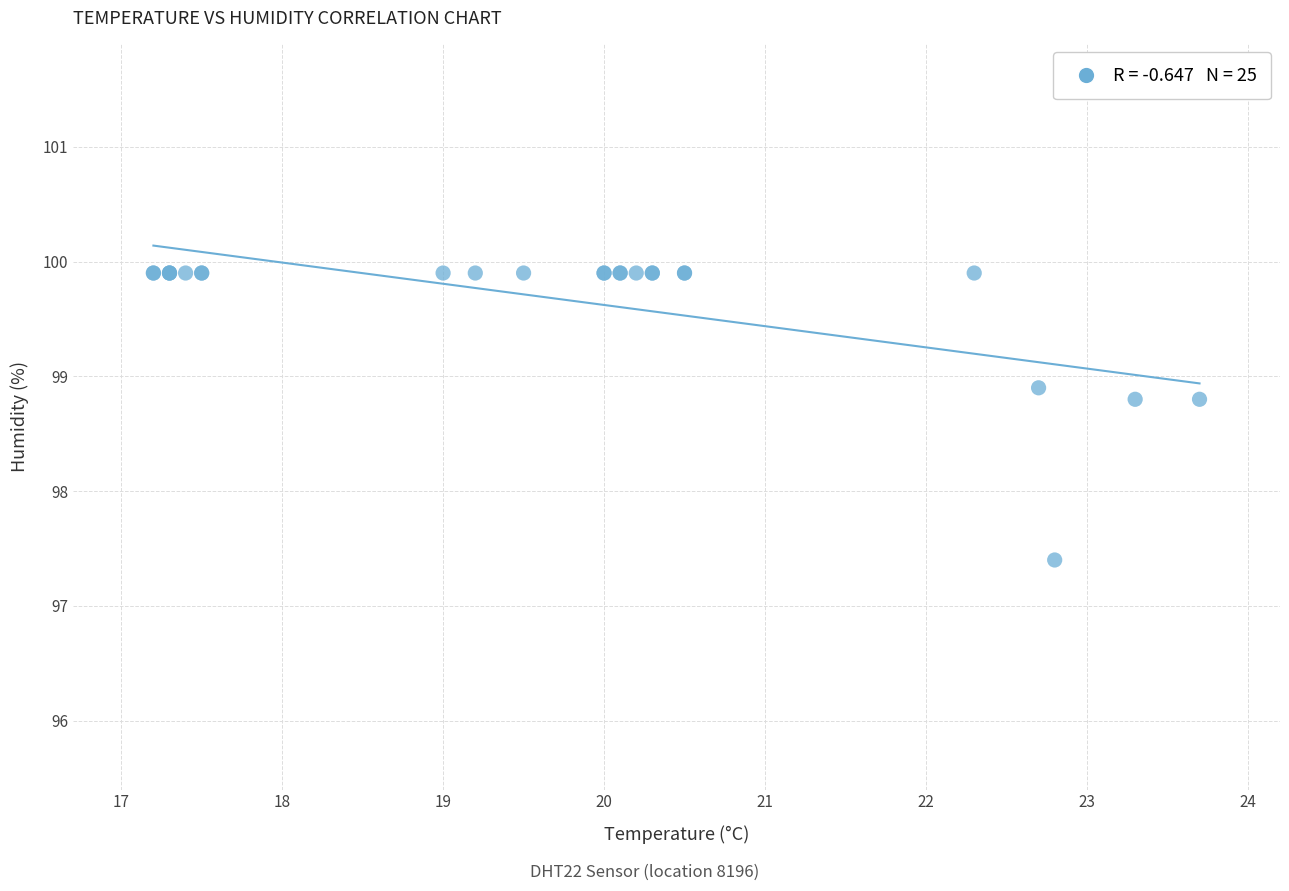

What Y value in the scatter plot is closest to 98?

97.4